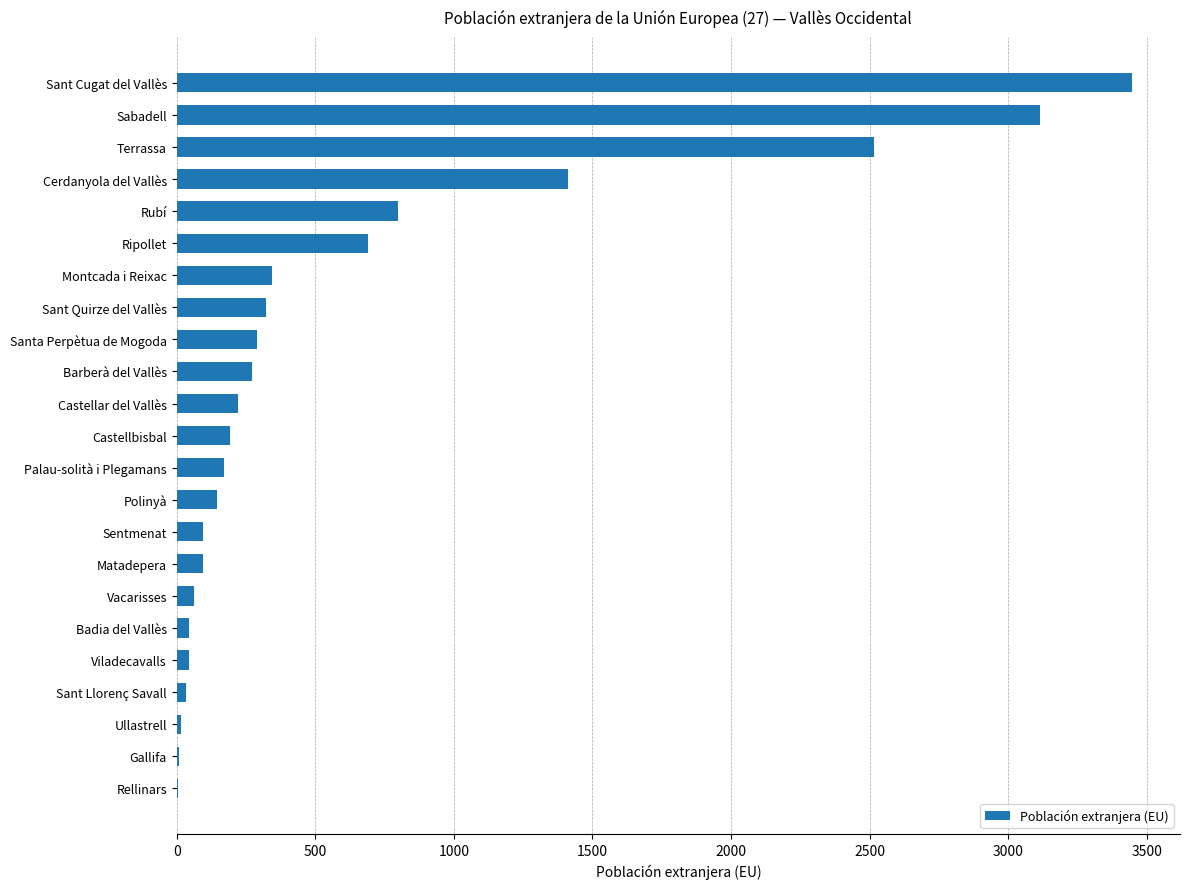

What is the maximum value shown in the chart?

3448